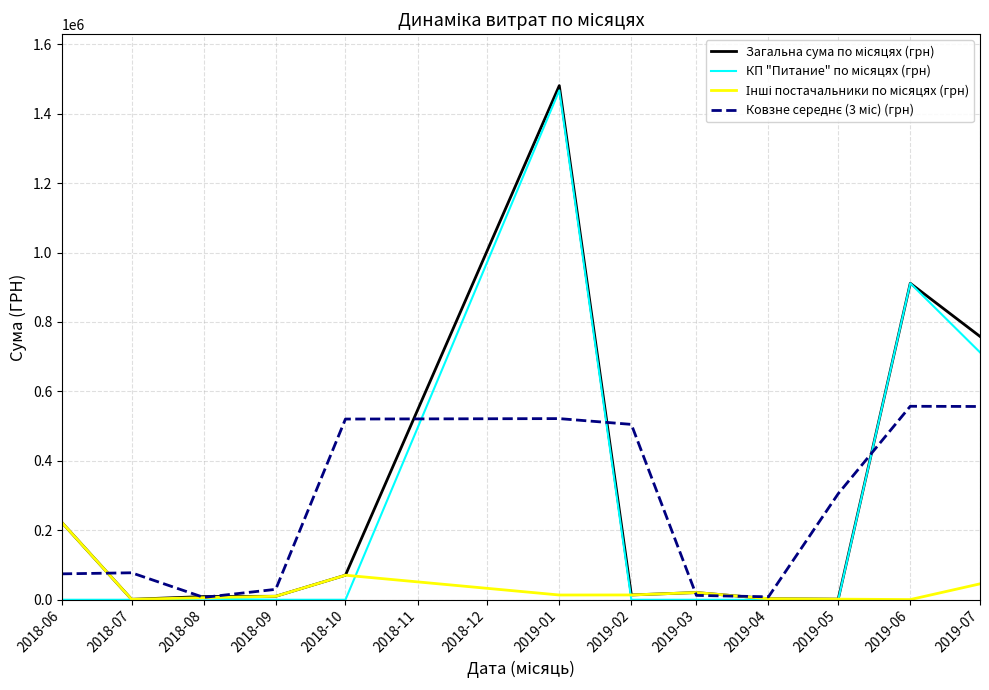

At which category is the sum across all series the highest?

2019-01